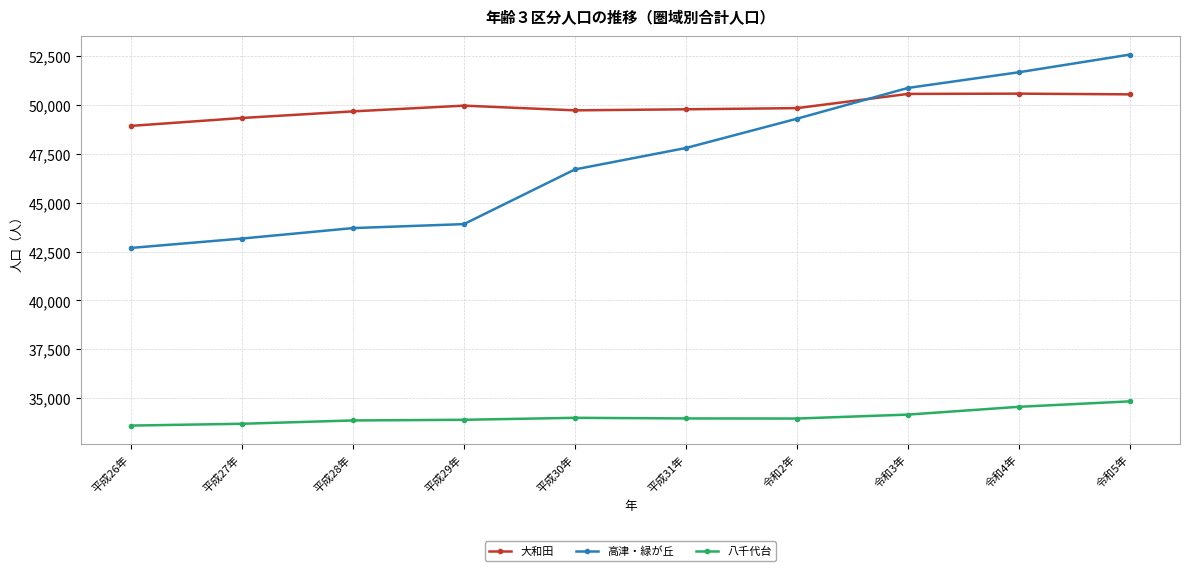

List the series in order of their peak value, highest first.

高津・緑が丘, 大和田, 八千代台